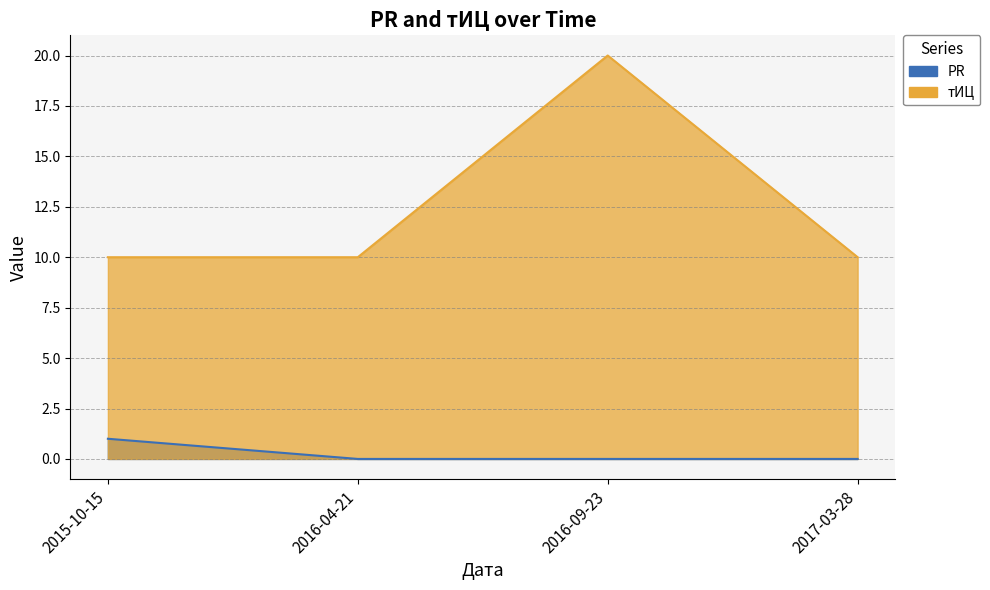

Where is тИЦ nearest to the value 15?

2015-10-15